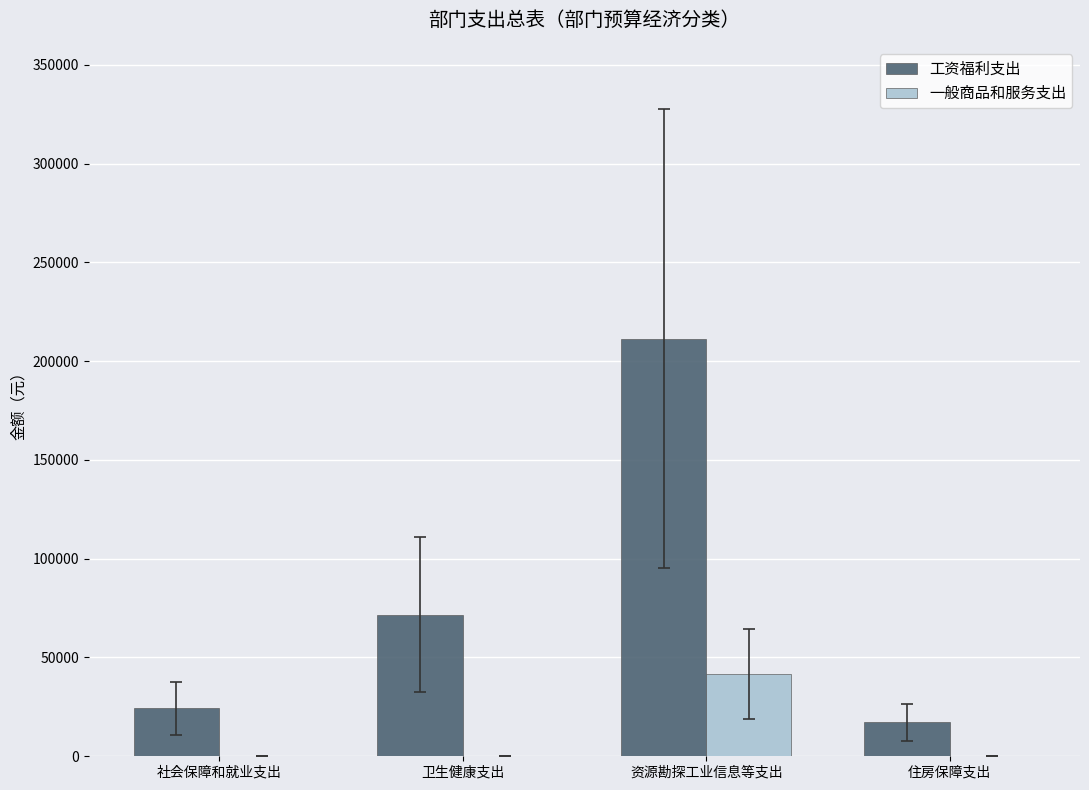

Between 卫生健康支出 and 住房保障支出, which series saw the biggest shift?

工资福利支出